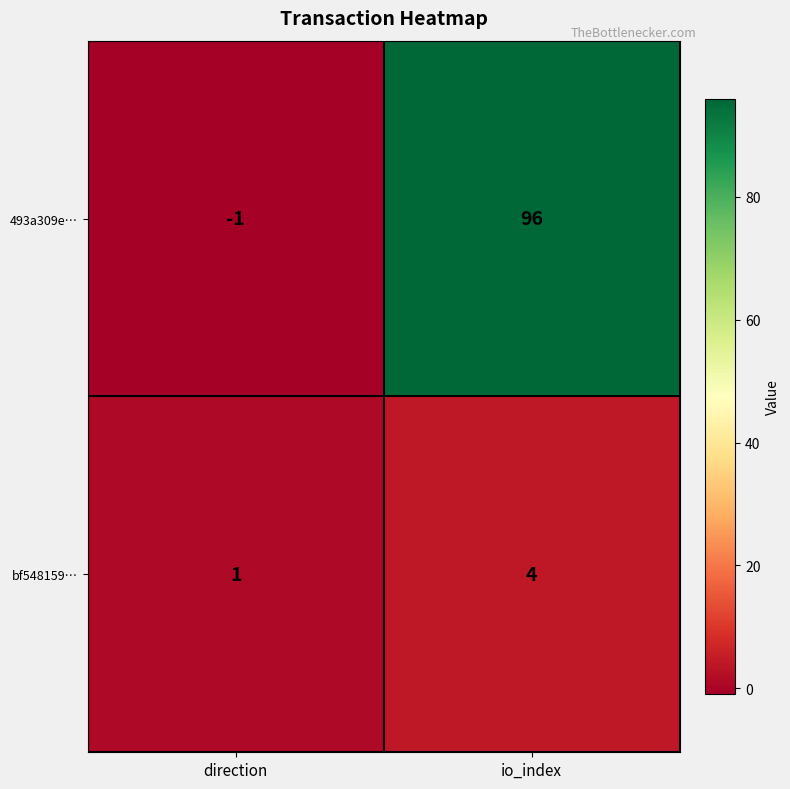

Reading left to right, list all the values displayed in this chart.

493a309e…: -1	96
bf548159…: 1	4